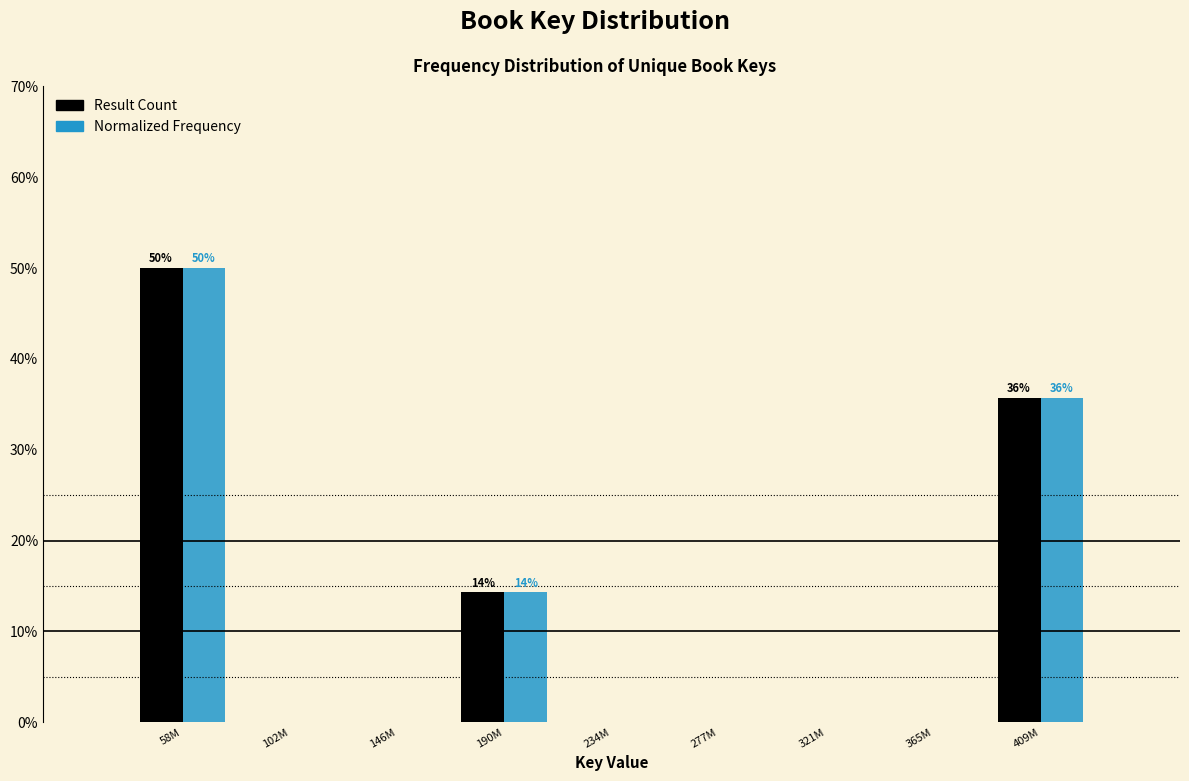

Reading left to right, extract all data points from this chart.

Result Count: 58M=50.0	102M=0.0	146M=0.0	190M=14.3	234M=0.0	277M=0.0	321M=0.0	365M=0.0	409M=35.7
Normalized Frequency: 58M=50.0	102M=0.0	146M=0.0	190M=14.3	234M=0.0	277M=0.0	321M=0.0	365M=0.0	409M=35.7